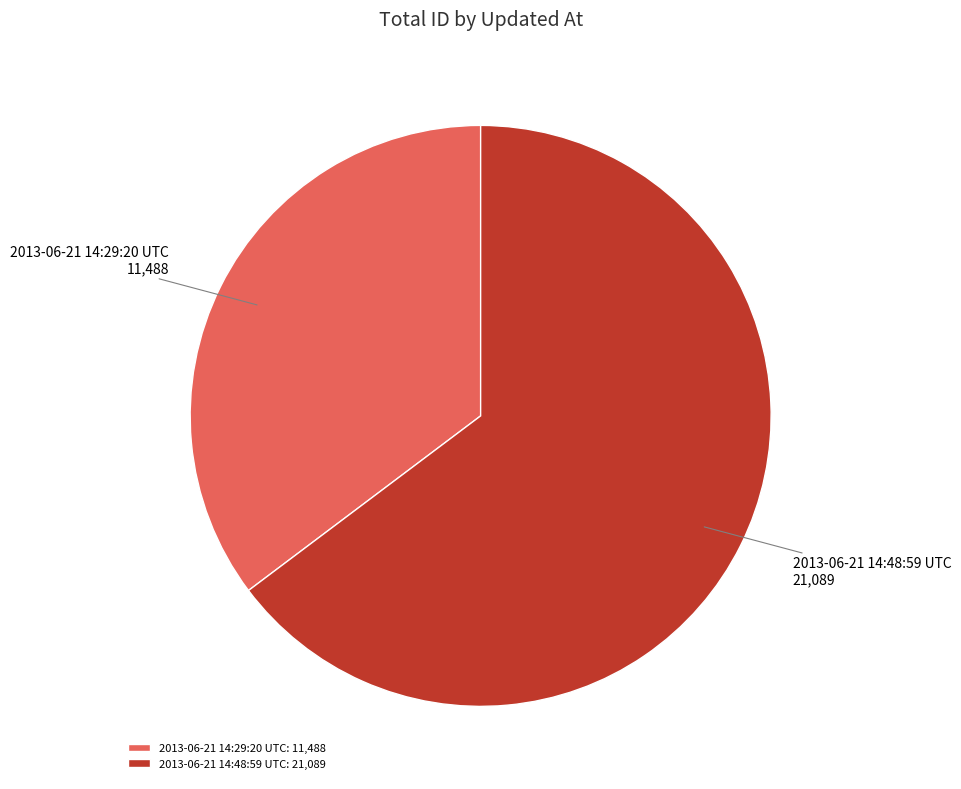

Is there any slice that represents more than half of the pie?

Yes